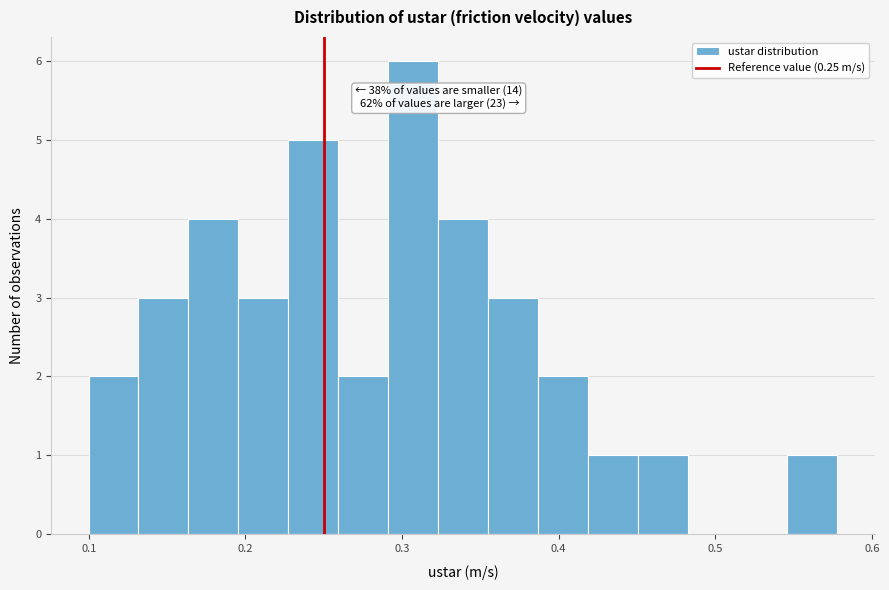

Around what value on the x-axis is the tallest bar? Give the approximate position of its centre, as read against the axis.

0.31